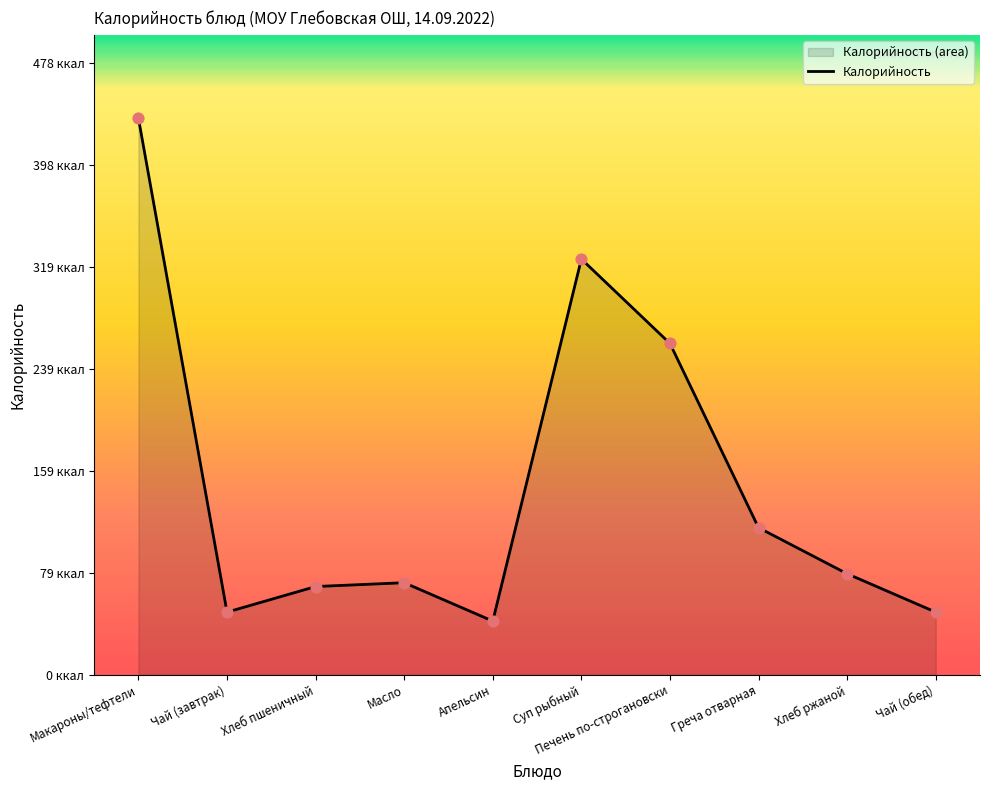

Between Чай (обед) and Масло, which is larger?

Масло